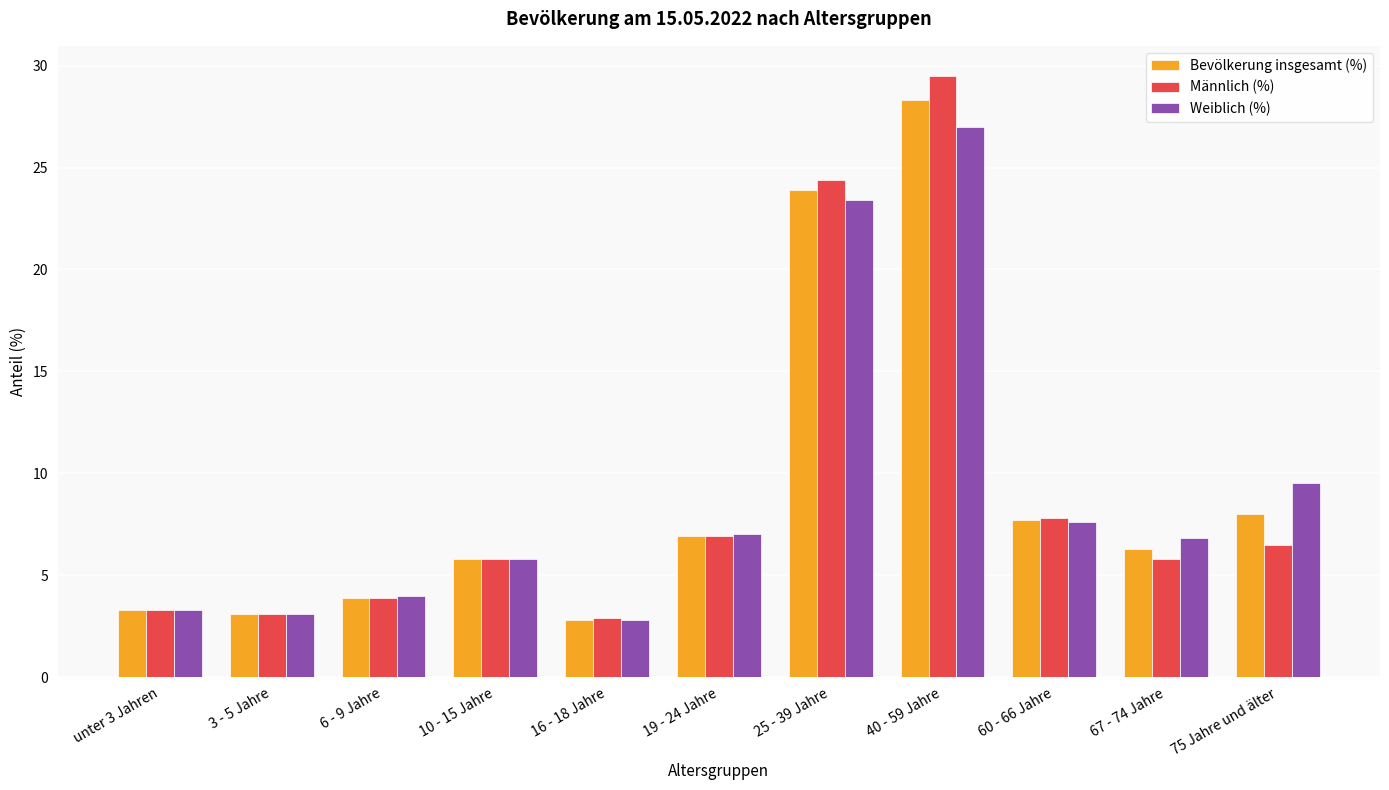

How many distinct data groups are displayed?

3